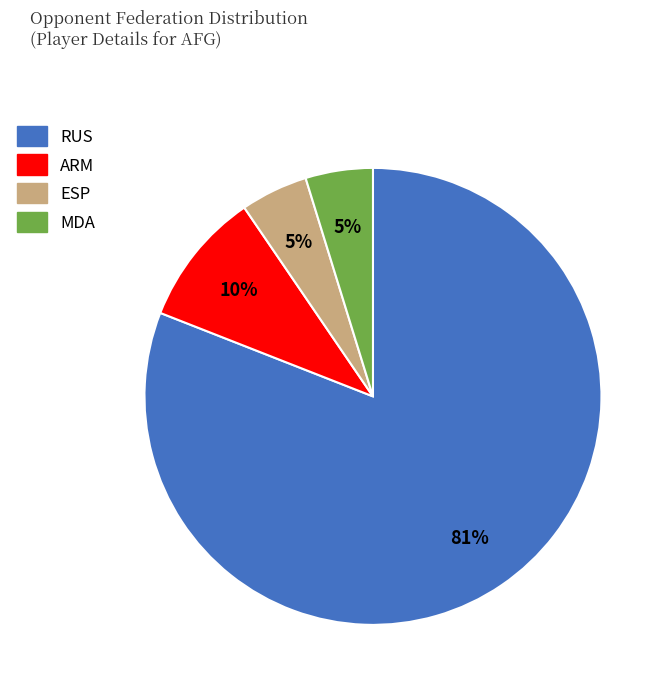

Does any single category account for the majority?

Yes